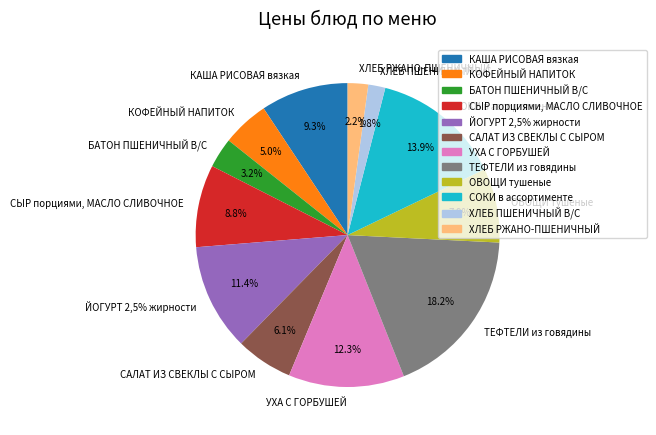

To the nearest percent, what percentage of the pie is ОВОЩИ тушеные?

8%